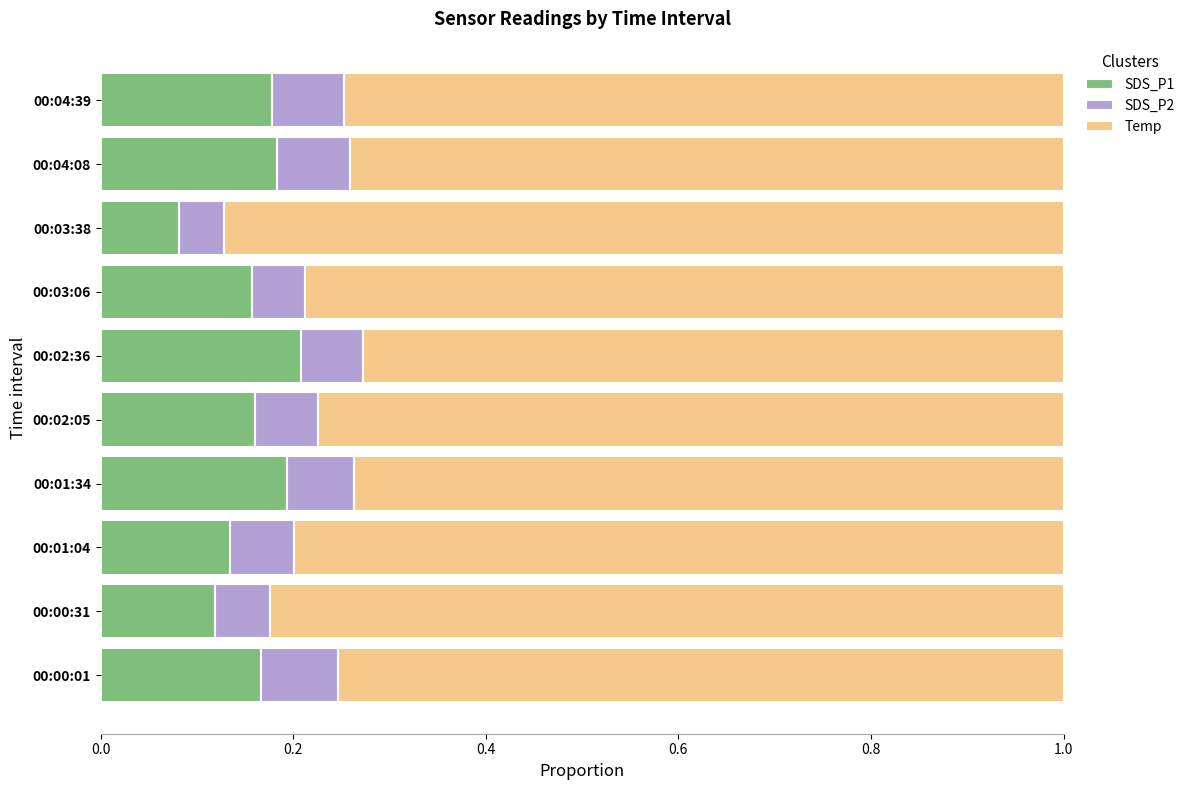

Count the SDS_P1 values in the range 0 to 1.

10